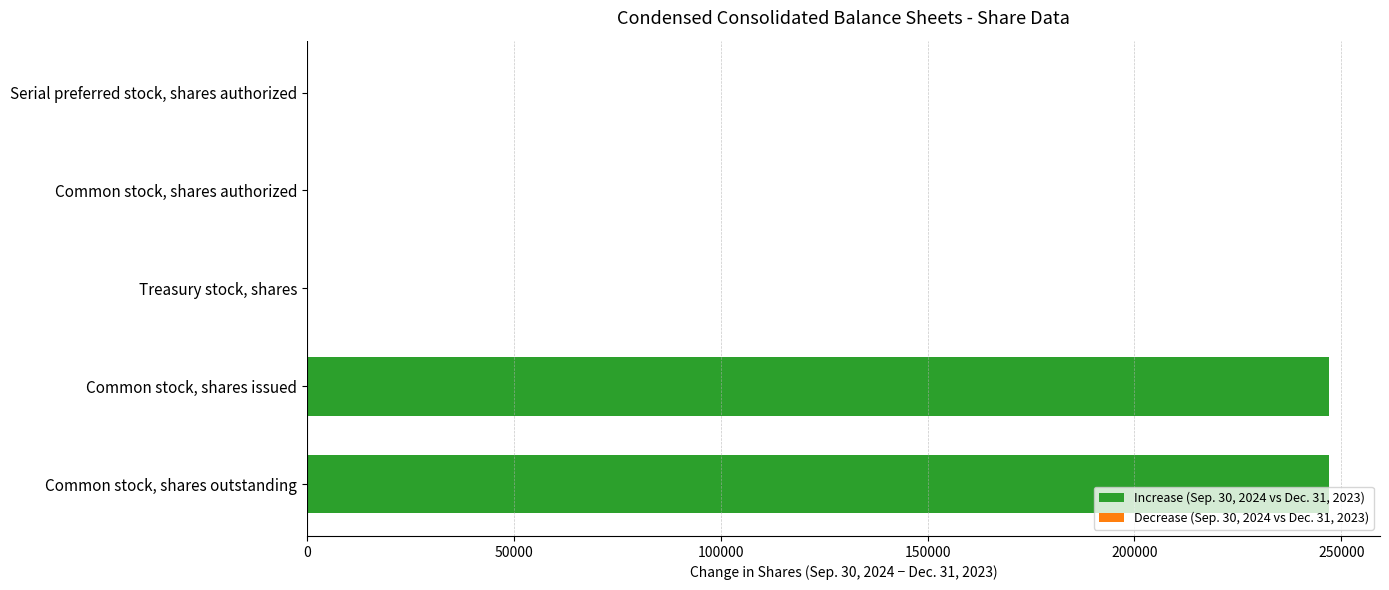

Which has a higher value, Common stock, shares issued or Treasury stock, shares?

Common stock, shares issued